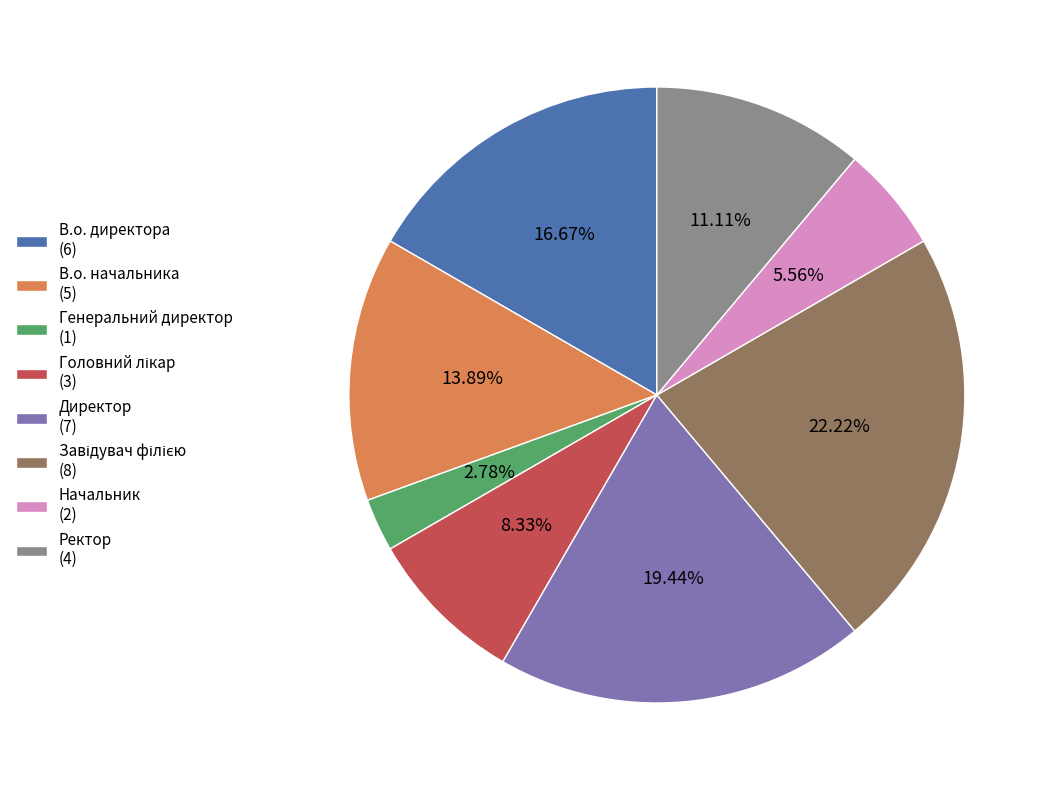

Between Ректор and Директор, which is larger?

Директор